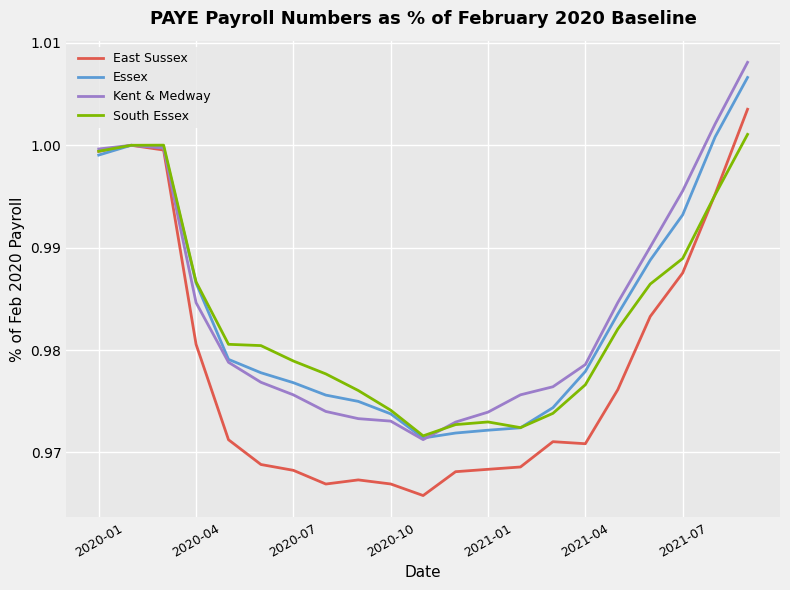

Which series has the largest range (max minus min)?

East Sussex